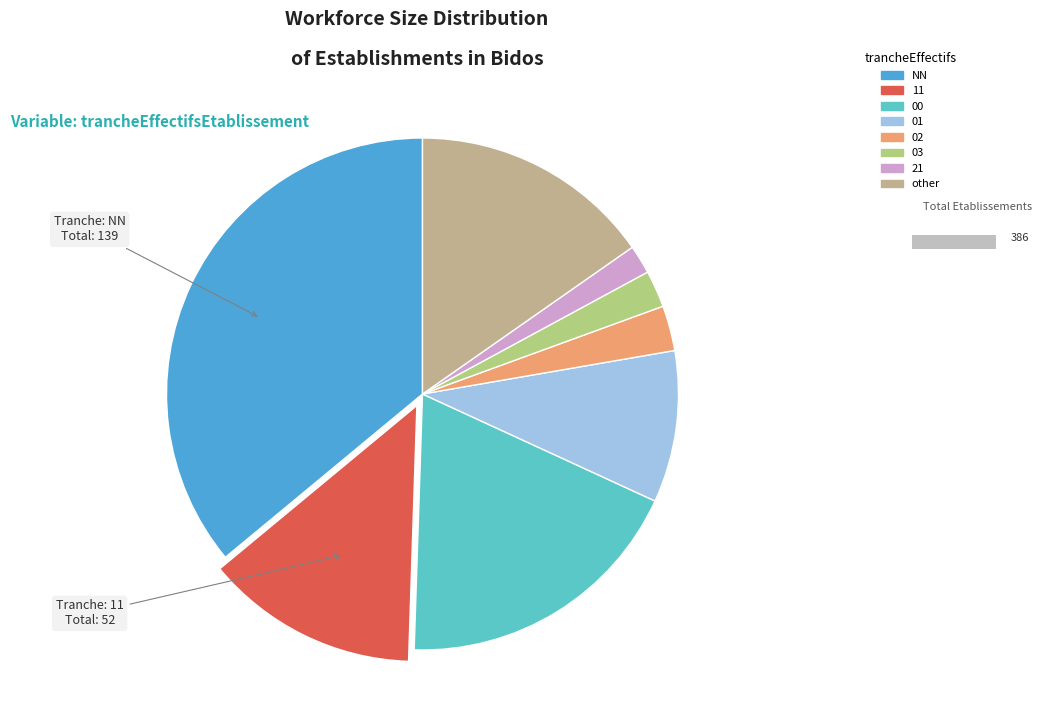

How much of the chart is everything except 03?

97.7%